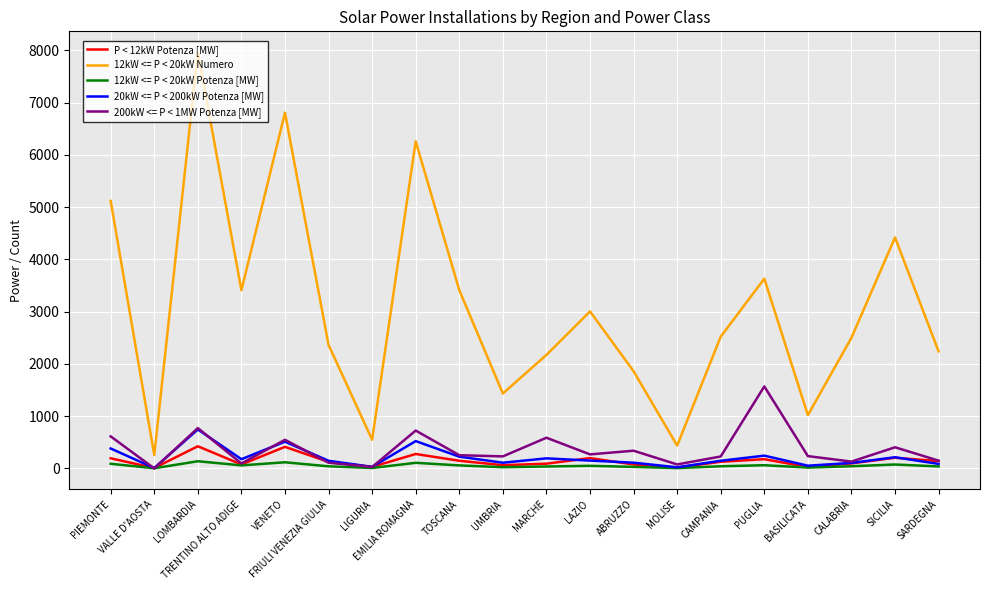

What is the difference between the maximum and second lowest values in the P < 12kW Potenza [MW] series?

409.0